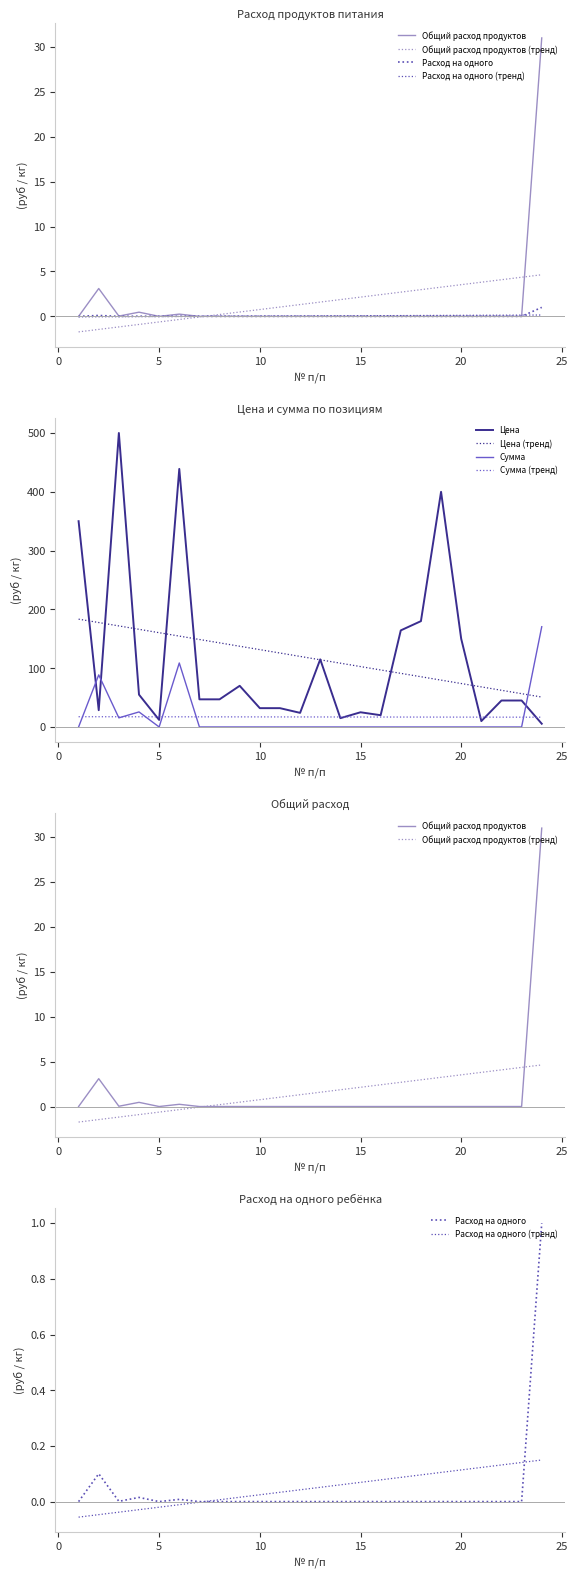

Does the chart display data point markers on the line(s)?

No